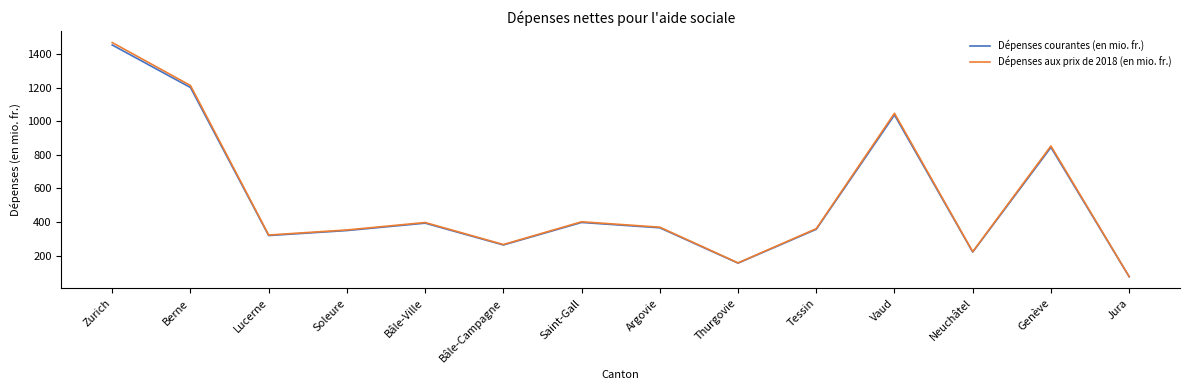

Which label corresponds to the largest value in the chart?

Zurich